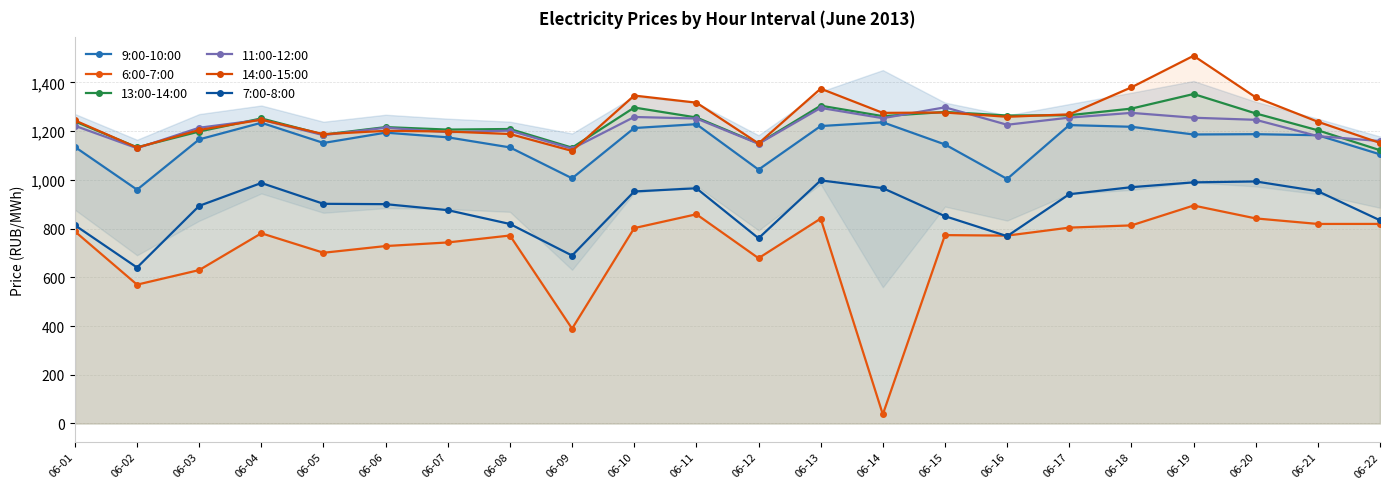

Rank the series by their maximum value, from highest to lowest.

14:00-15:00, 13:00-14:00, 11:00-12:00, 9:00-10:00, 7:00-8:00, 6:00-7:00